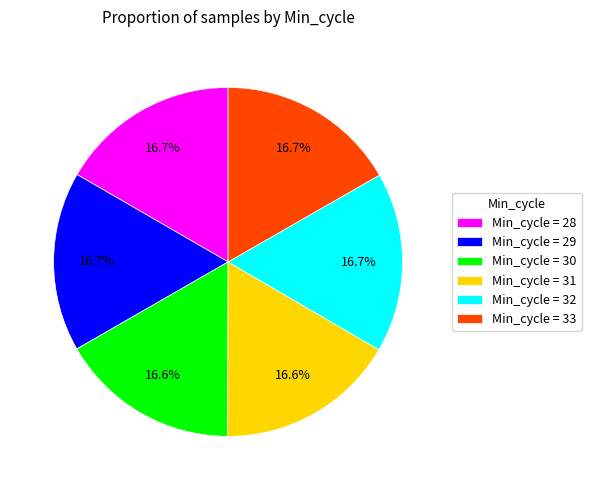

What percentage do Min_cycle = 32 and Min_cycle = 33 together represent?

33.4%